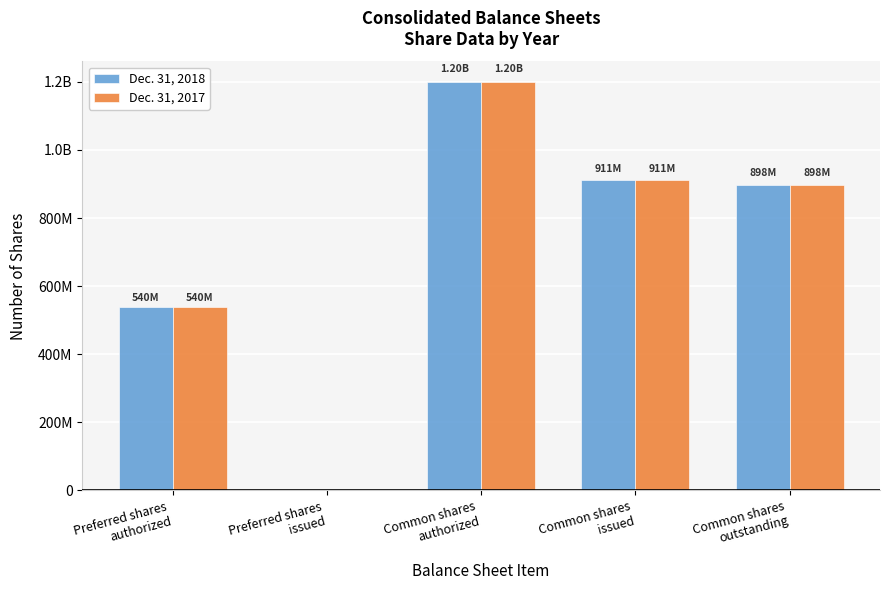

What is the sum of all Dec. 31, 2018 values?

3549462000